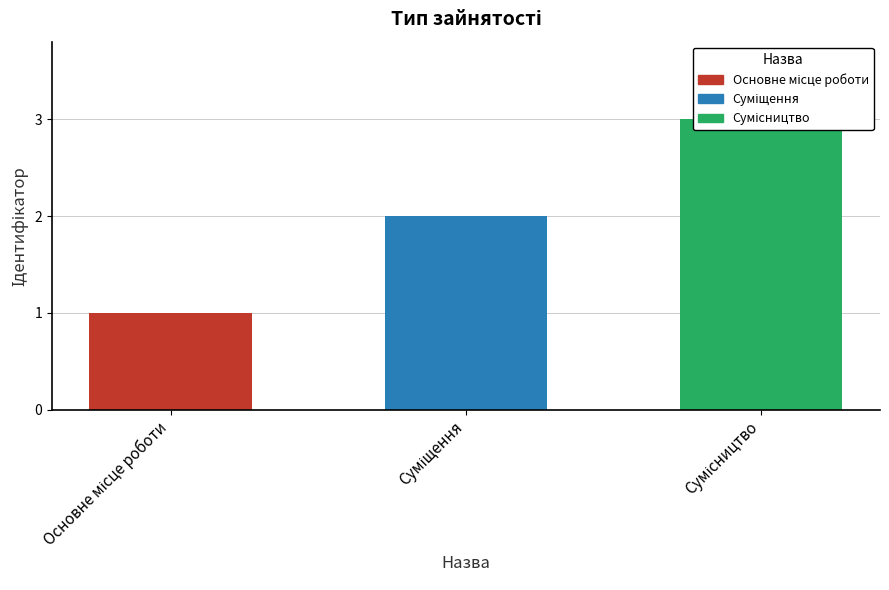

Reading left to right, what are all the values shown in this chart?

Основне місце роботи=1	Суміщення=2	Сумісництво=3